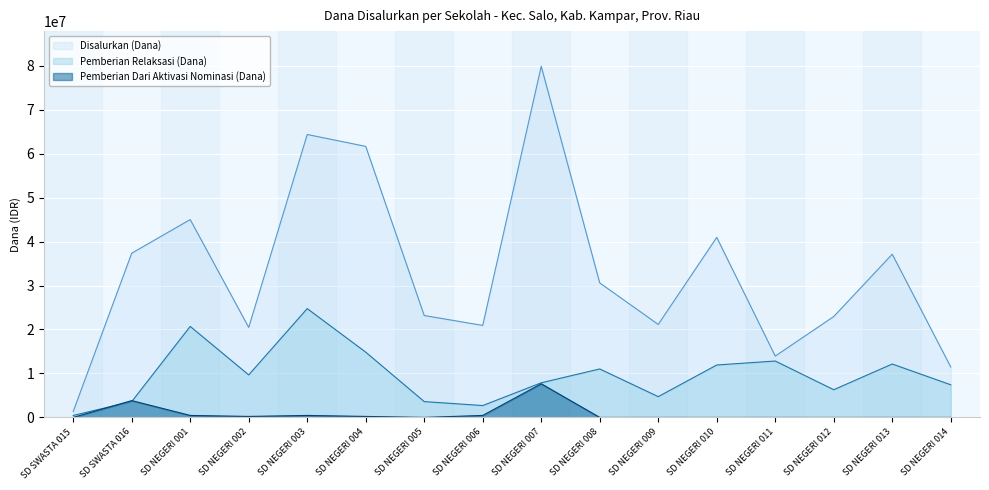

Which category has the highest value in the Disalurkan (Dana) series?

SD NEGERI 007